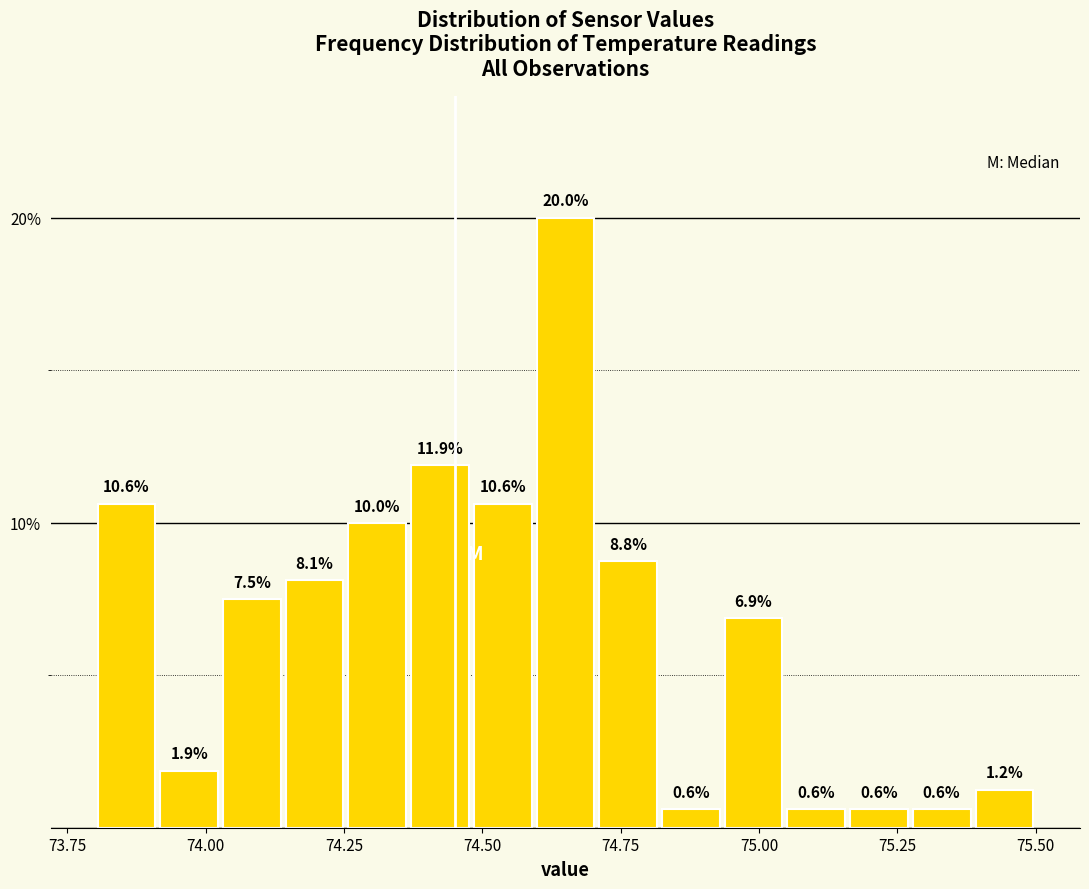

Read against the x-axis, roughly where is the centre of the tallest bar?

74.65